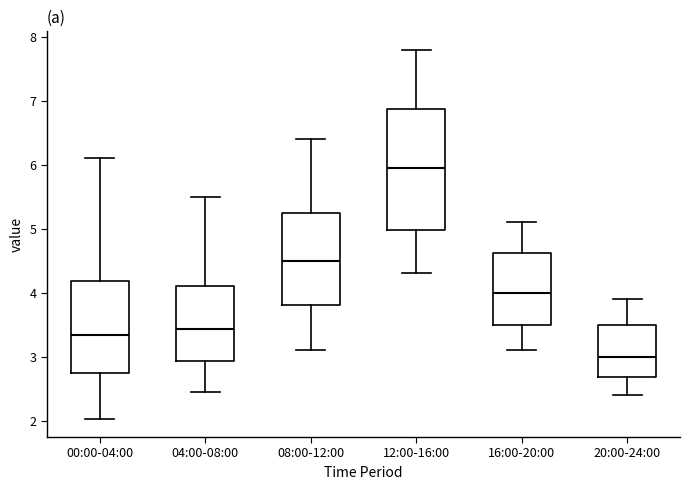

Reading left to right, read every box against the y-axis: the position of its median line, the range the box covers, and the ends of its whiskers. The values are not printed on the chart, so give them approximately, as read against the axis.

00:00-04:00: median 3.3, box 2.7 to 4.2, whiskers 2.0 to 6.1
04:00-08:00: median 3.4, box 2.9 to 4.1, whiskers 2.5 to 5.5
08:00-12:00: median 4.5, box 3.8 to 5.3, whiskers 3.1 to 6.4
12:00-16:00: median 6.0, box 5.0 to 6.9, whiskers 4.3 to 7.8
16:00-20:00: median 4.0, box 3.5 to 4.6, whiskers 3.1 to 5.1
20:00-24:00: median 3.0, box 2.7 to 3.5, whiskers 2.4 to 3.9